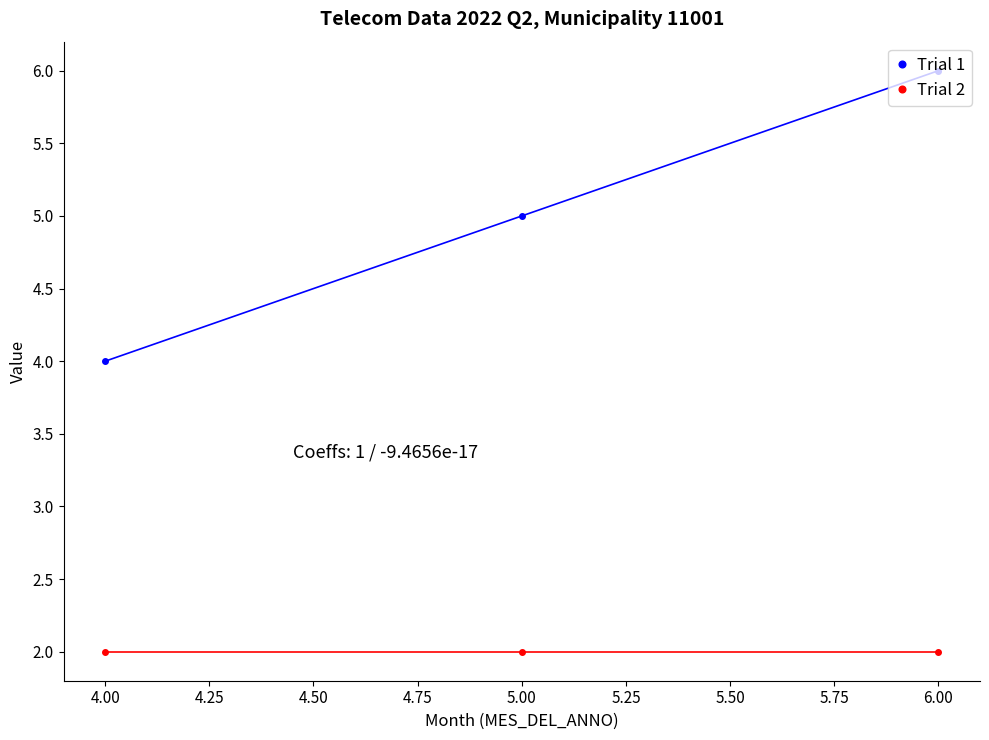

The Trial 1 series shows 4 at 4.00. True or false?

True